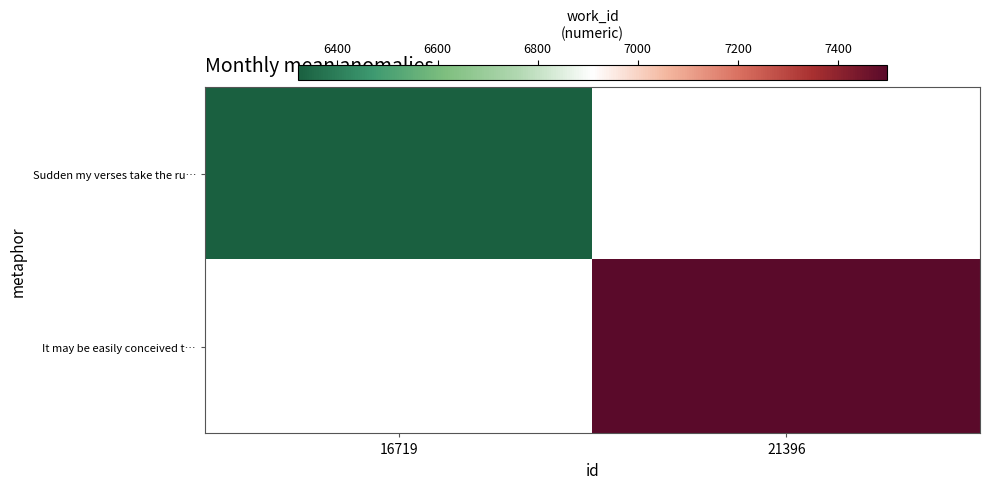

Count the number of data series in this chart.

2